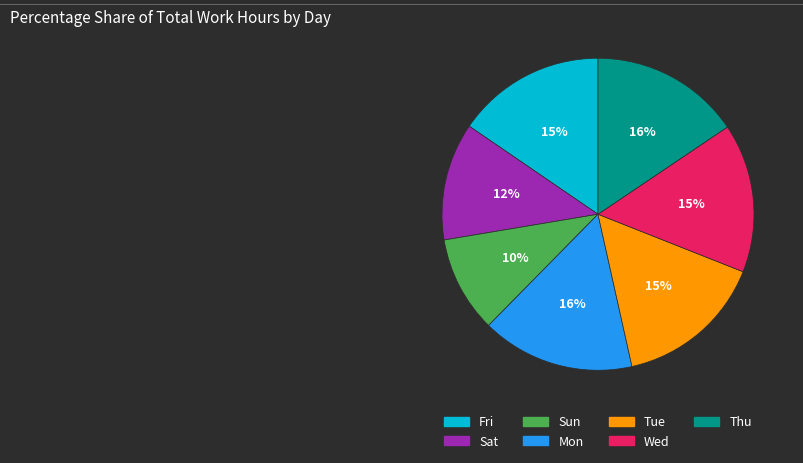

Which slice is the smallest?

Sun